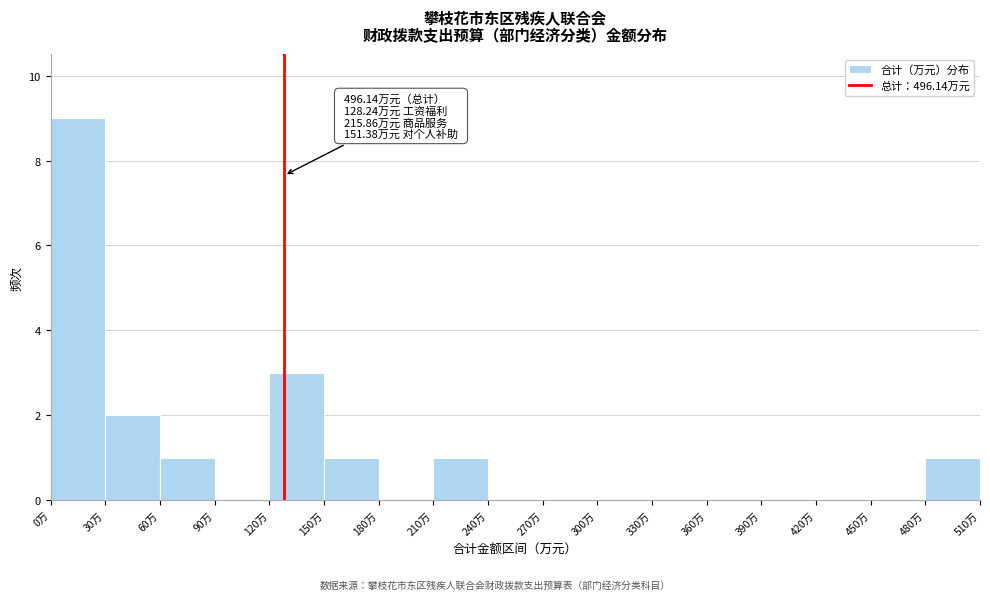

Over which range of the x-axis is the bar tallest?

0 to 30